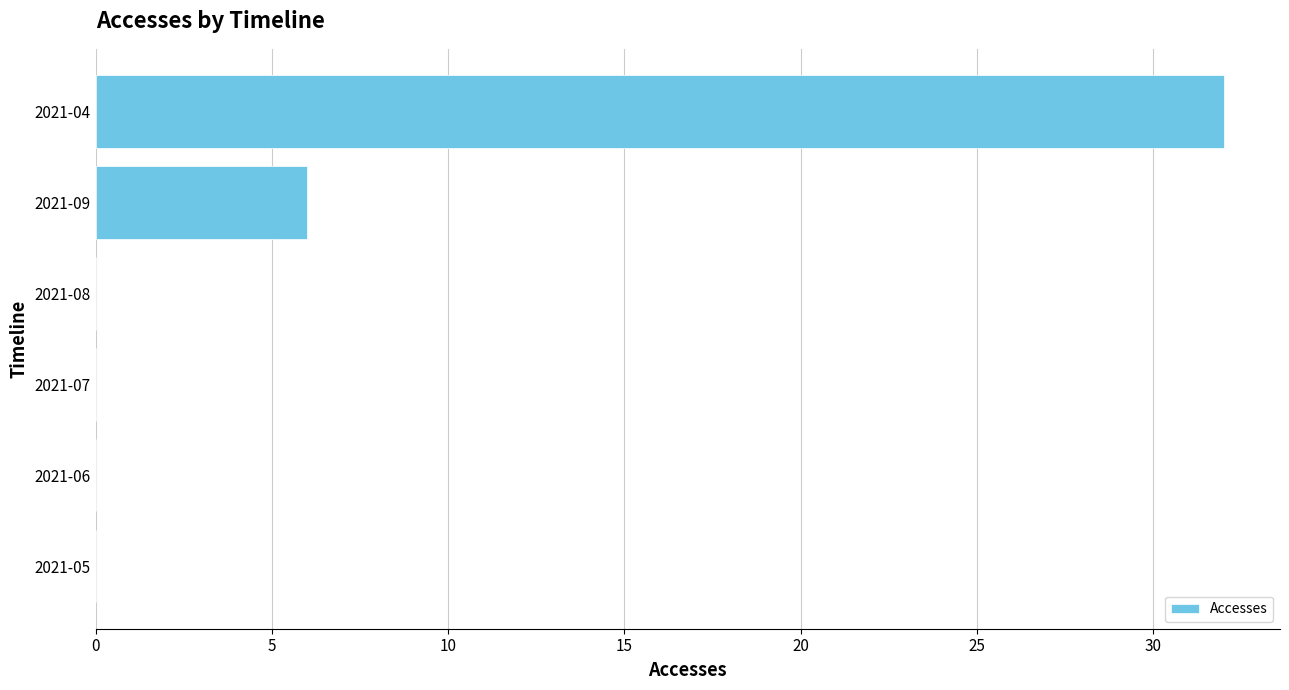

Reading bottom to top, list all the values displayed in this chart.

2021-05=0	2021-06=0	2021-07=0	2021-08=0	2021-09=6	2021-04=32